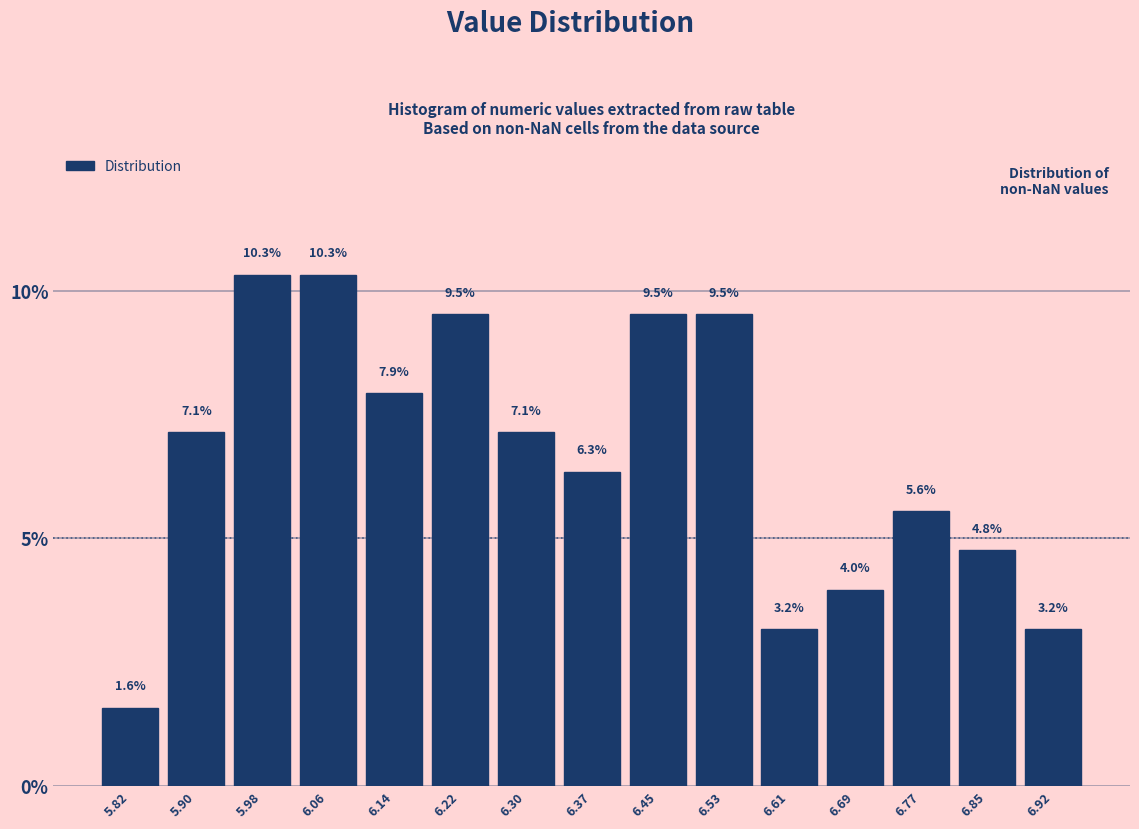

Reading left to right, list every bar in this chart as the range it spans on the x-axis followed by its height. The bar edges are not printed on the chart, so give them approximately, as read against the axis.

5.79 to 5.86: 1.6
5.86 to 5.94: 7.1
5.94 to 6.02: 10.3
6.02 to 6.10: 10.3
6.10 to 6.18: 7.9
6.18 to 6.26: 9.5
6.26 to 6.34: 7.1
6.34 to 6.41: 6.3
6.41 to 6.49: 9.5
6.49 to 6.57: 9.5
6.57 to 6.65: 3.2
6.65 to 6.73: 4.0
6.73 to 6.81: 5.6
6.81 to 6.89: 4.8
6.89 to 6.96: 3.2